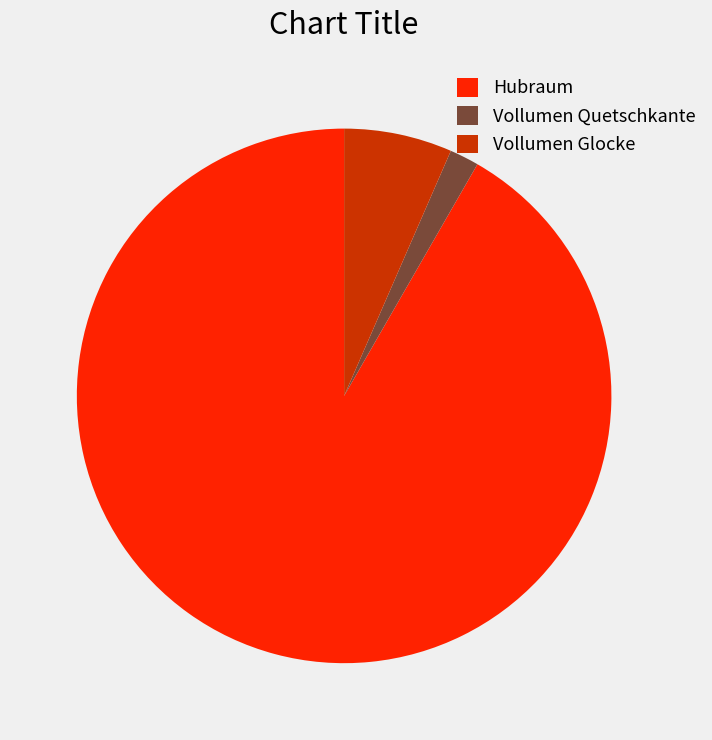

Do Vollumen Glocke and Vollumen Quetschkante together represent more than half of the pie?

No